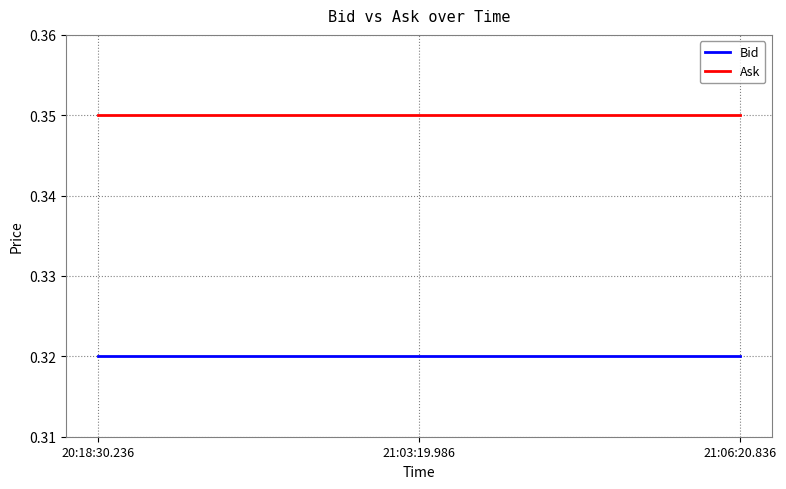

What is the sum of all Bid values?

1.0